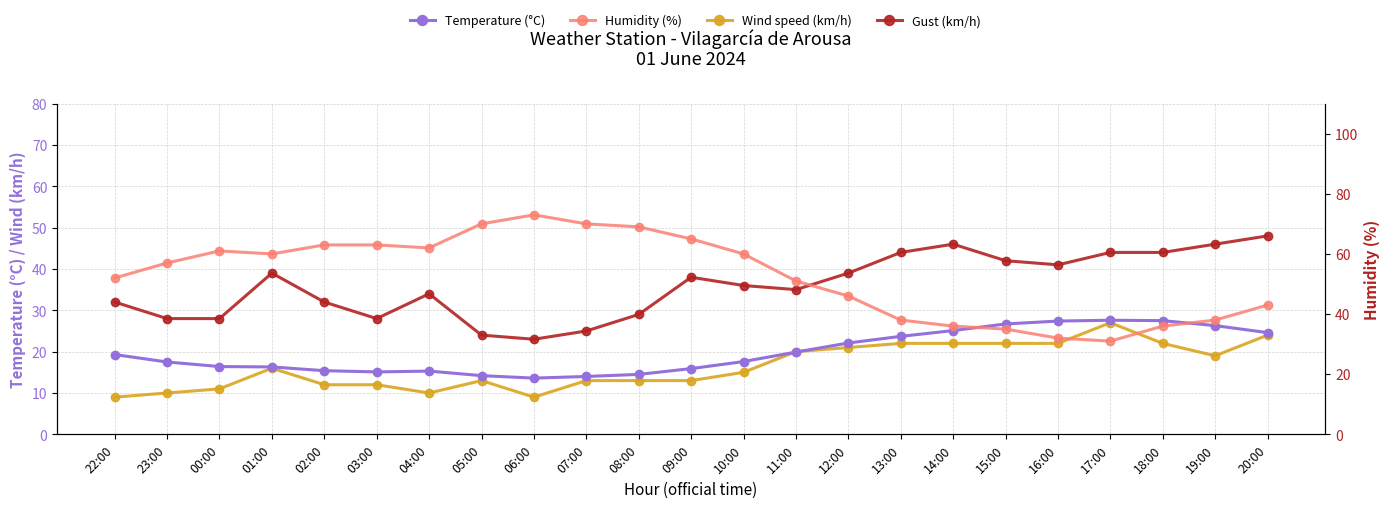

What position from the right is 11:00?

10